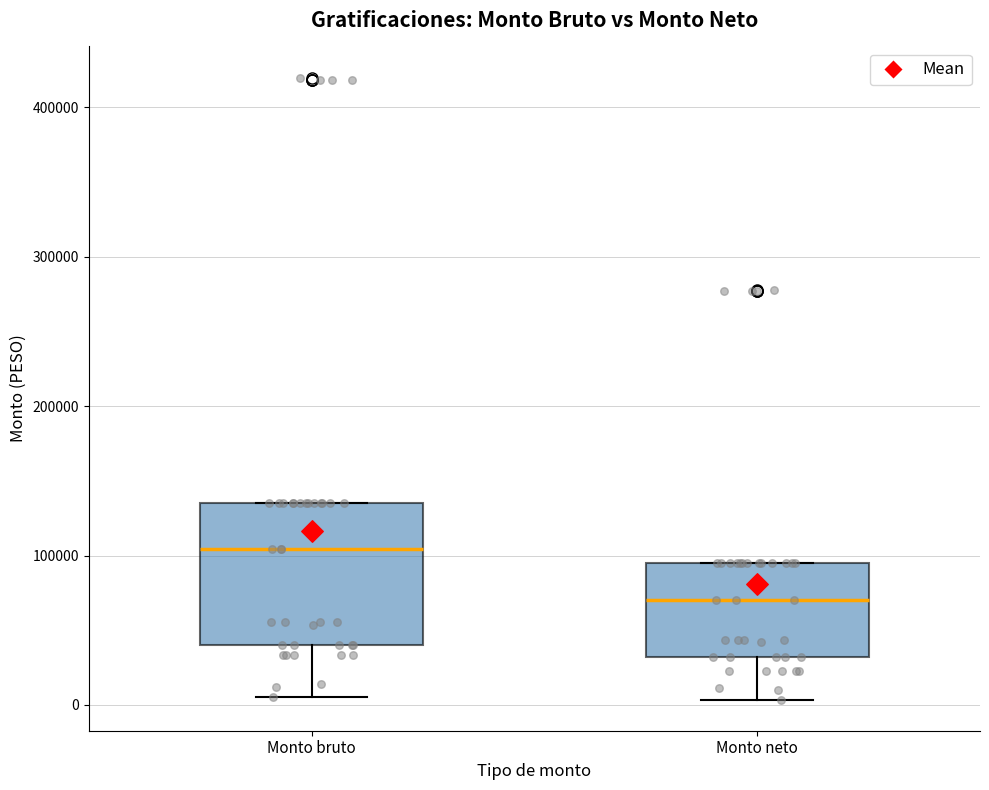

Which box's median line is the highest?

Monto bruto